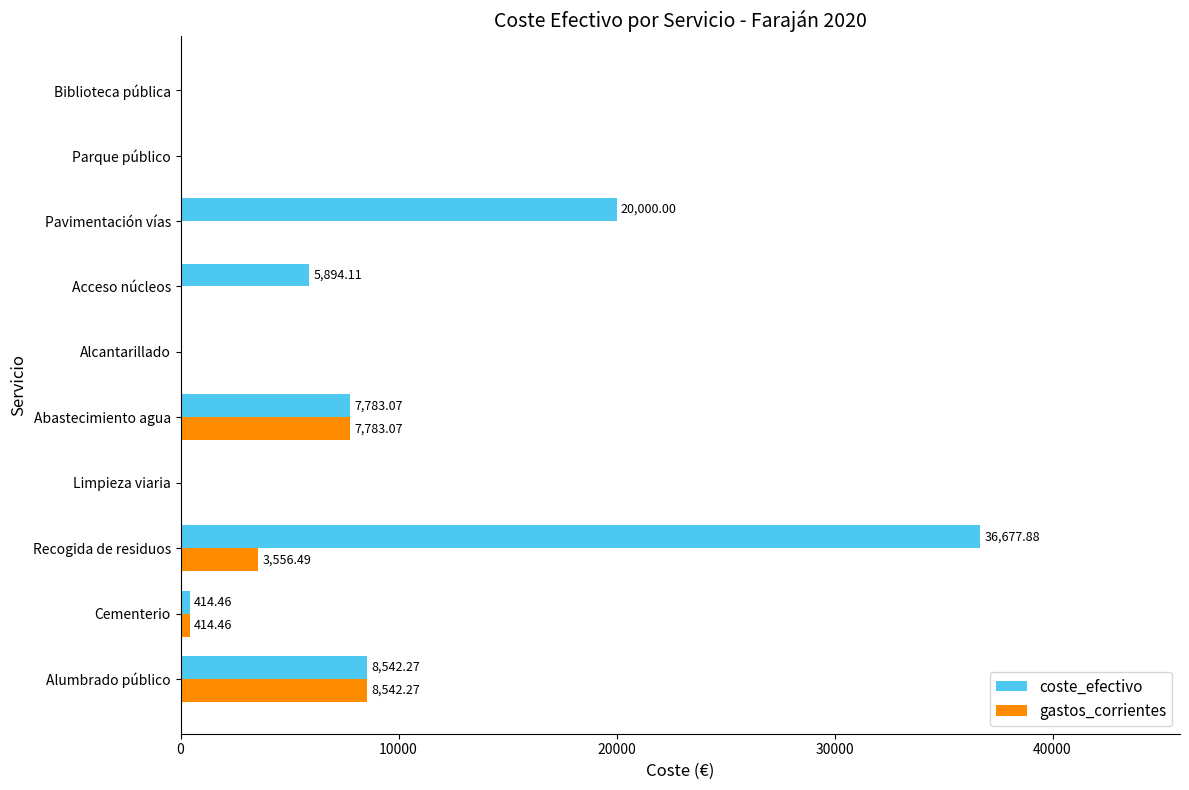

What is the total value across all series at Abastecimiento agua?

15566.1